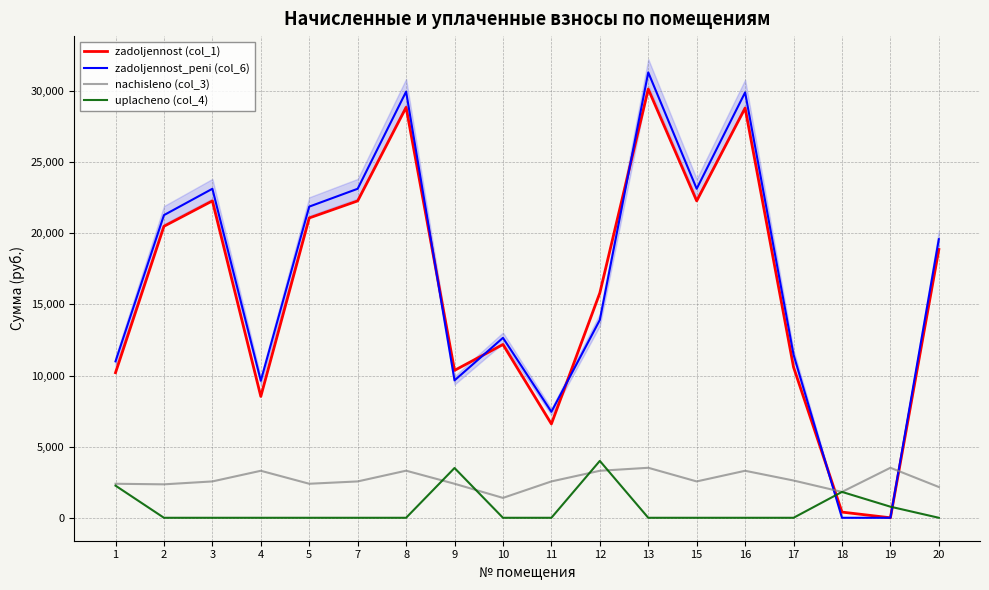

List the series in order of their peak value, lowest first.

nachisleno (col_3), uplacheno (col_4), zadoljennost (col_1), zadoljennost_peni (col_6)